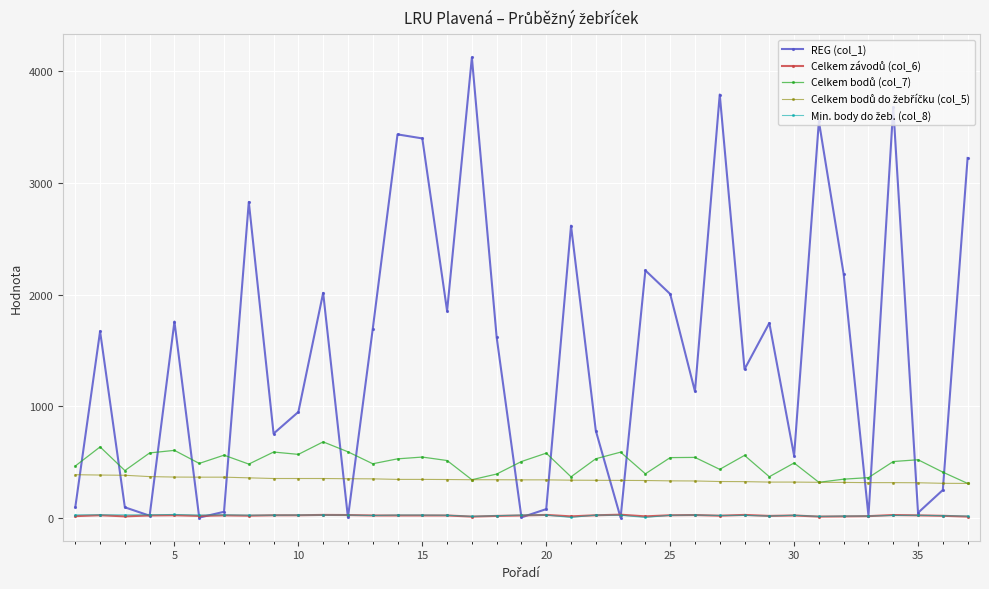

At how many categories does at least one series exceed 891?

22